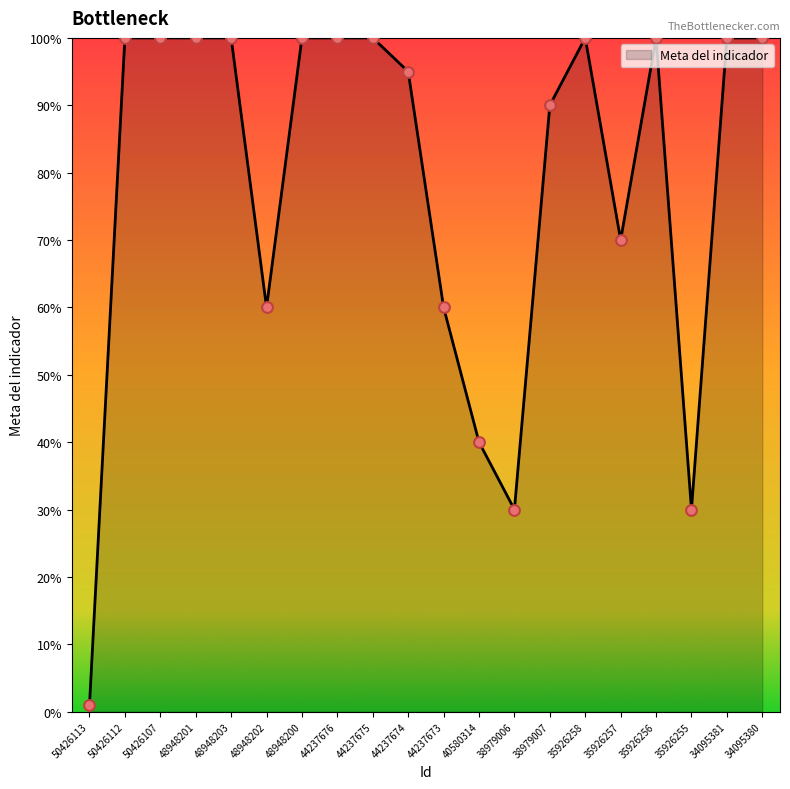

Between 48948203 and 35926255, which is larger?

48948203